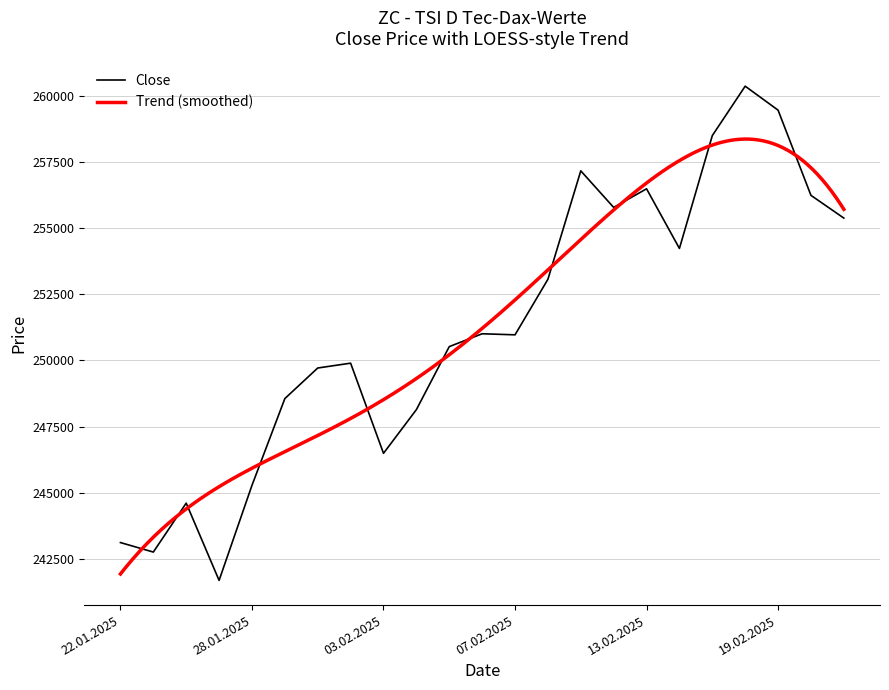

In Open, how many points are lower than both neighbors (excluding endpoints)?

4